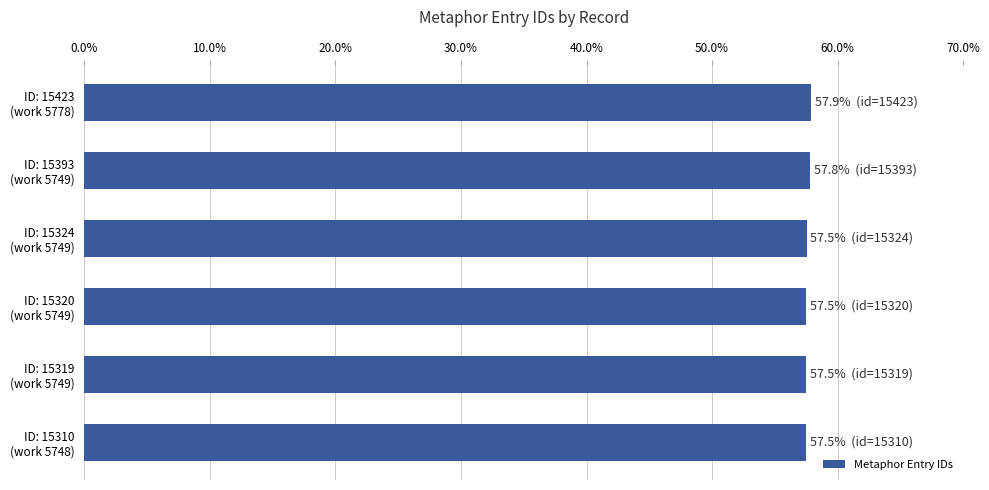

How many categories are shown in the chart?

6